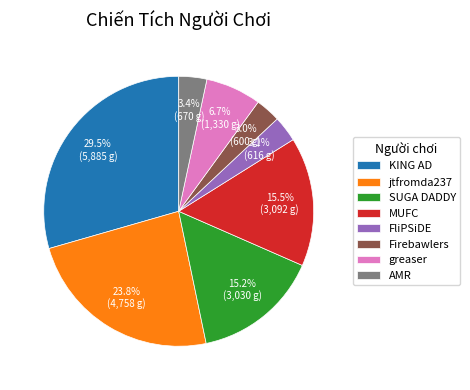

Which slice is the largest?

KING AD